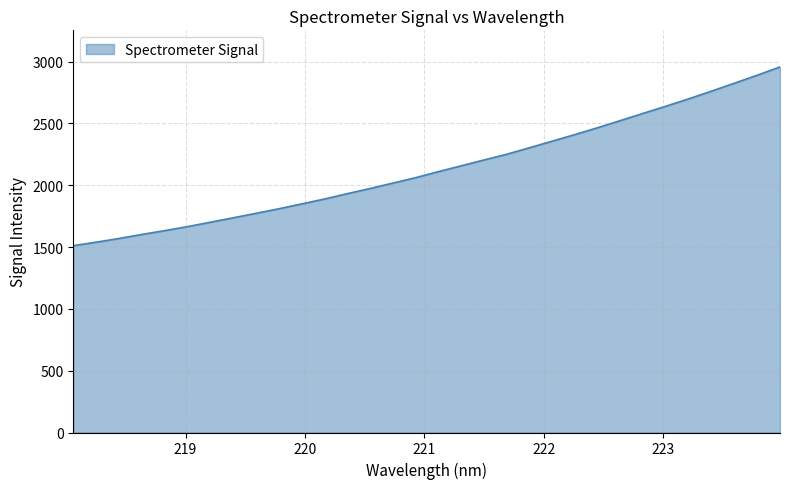

How many lines are shown in the chart?

1